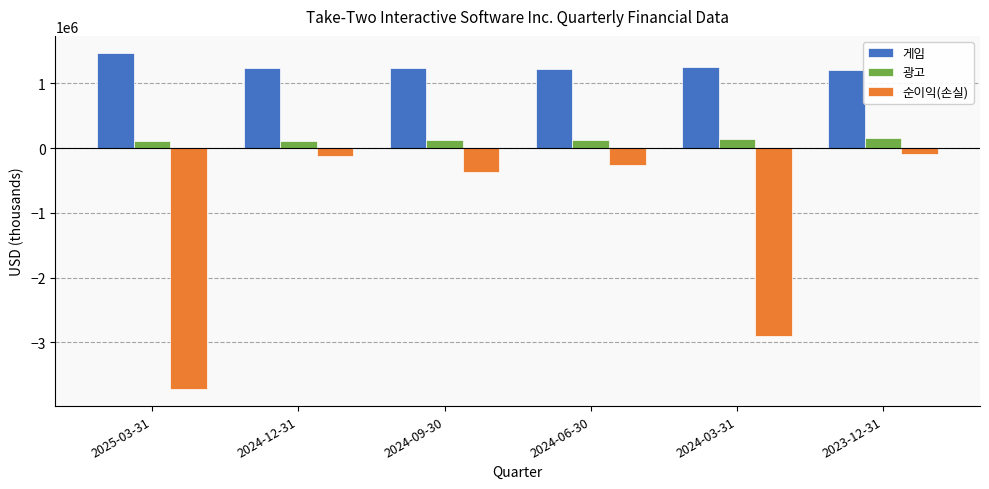

At which label is 순이익(손실) closest to -1908900?

2024-03-31